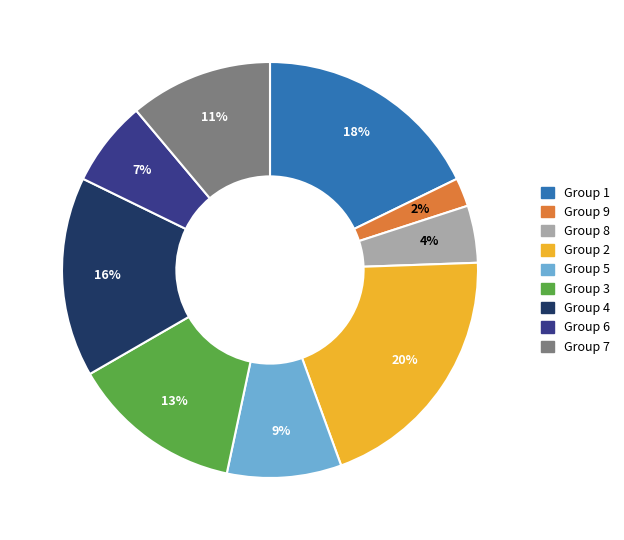

Is the sum of Group 3 and Group 2 greater than half?

No